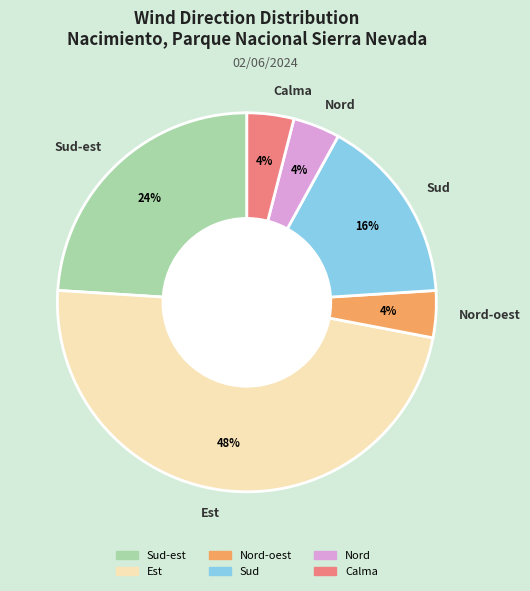

How many segments does this pie chart have?

6